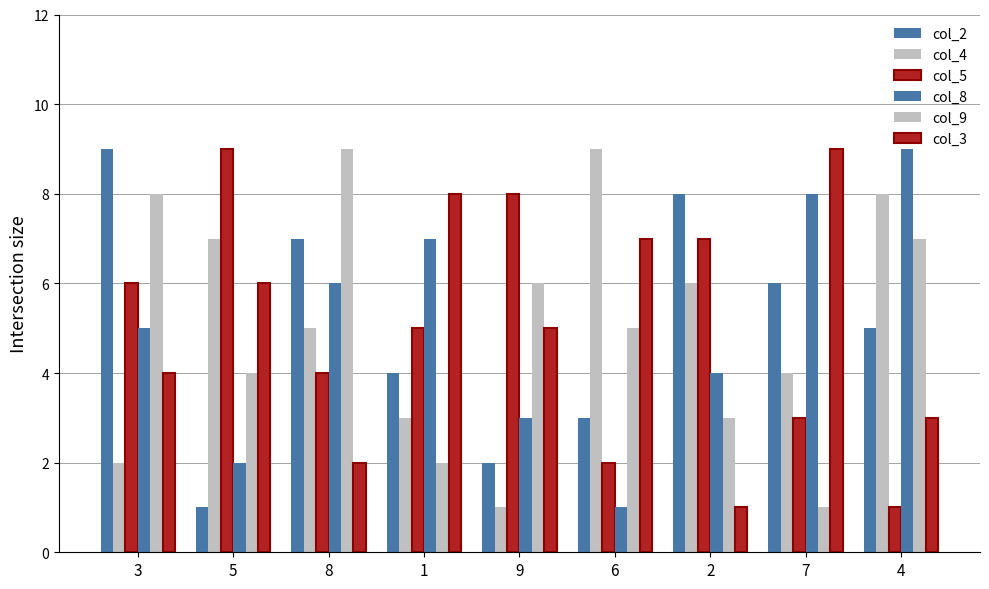

Is it true that col_3 equals 7 at 9?

False